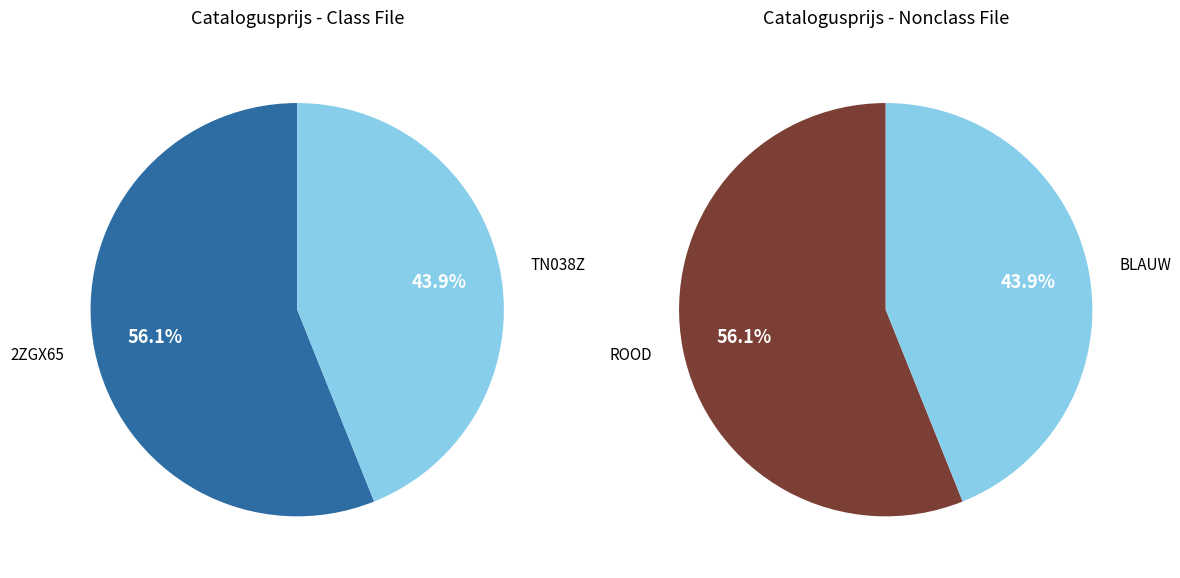

Rank the categories by value from highest to lowest.

2ZGX65, TN038Z